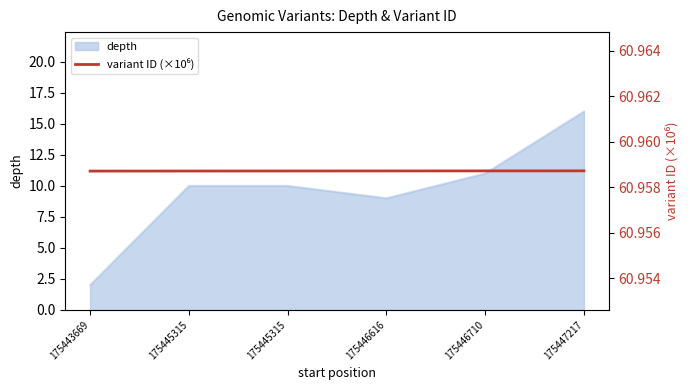

At 175443669, list the series in order from largest to smallest.

variant ID (scaled), depth